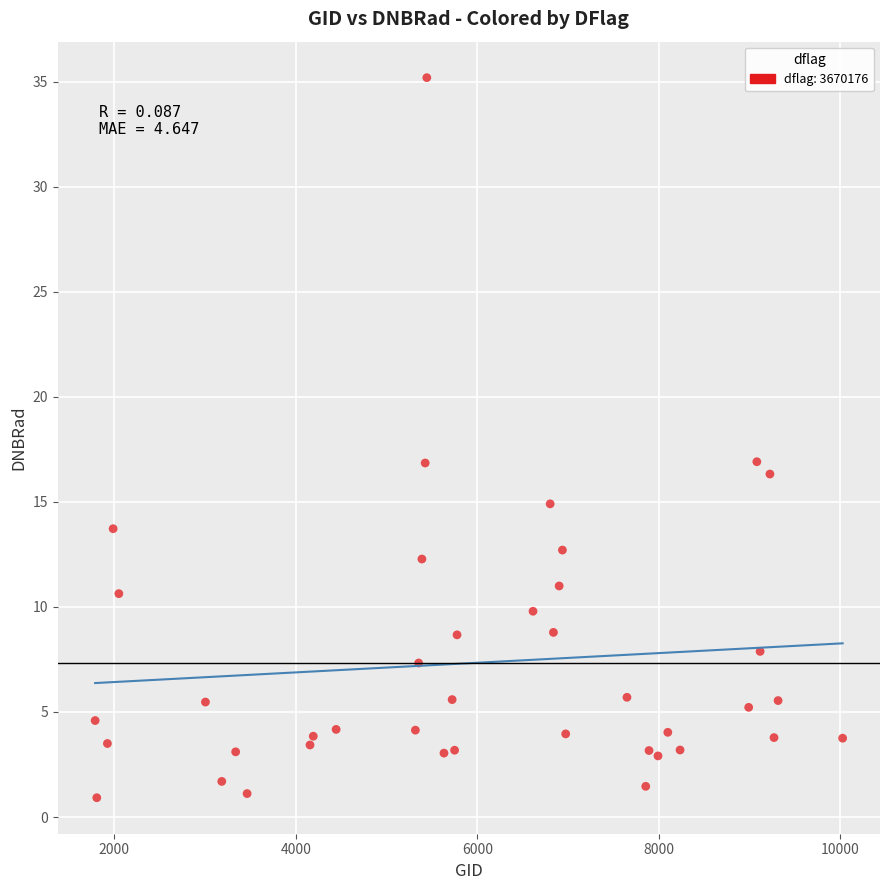

What is the range of X values (max minus min)?

8235.0